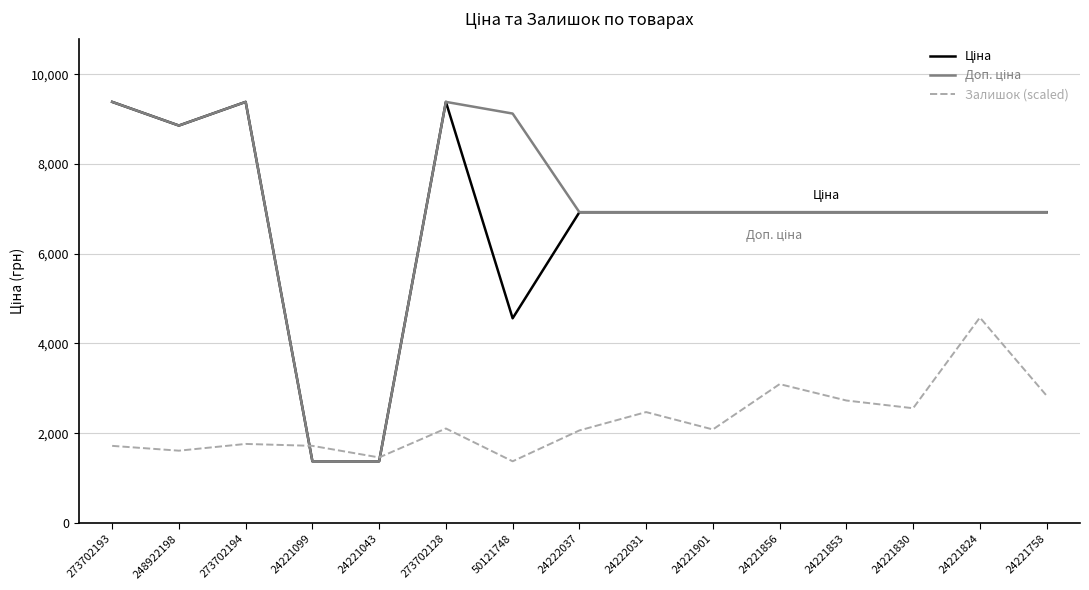

The Залишок (scaled) series shows 1762.0 at 273702194. True or false?

True